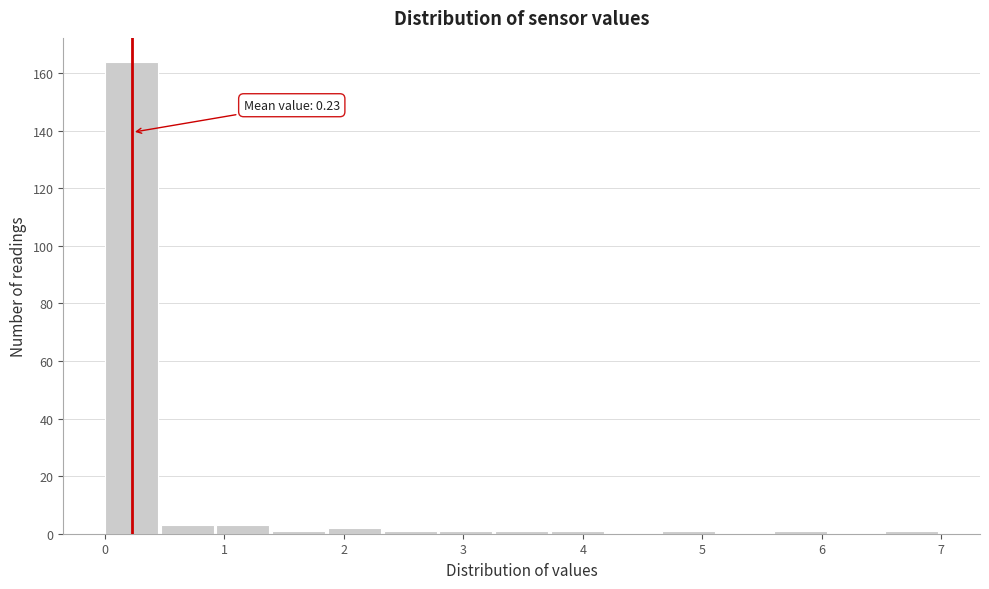

Over which range of the x-axis is the bar tallest?

0.0 to 0.5